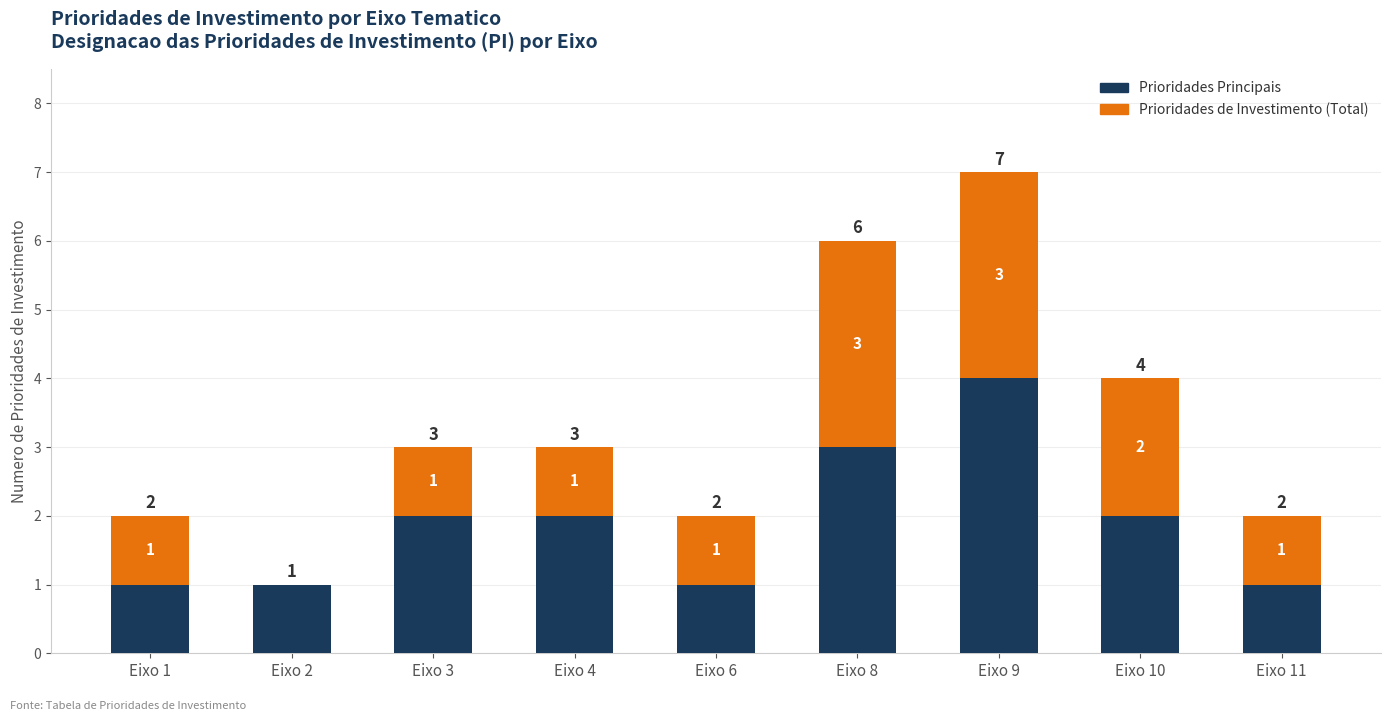

Reading right to left, extract all data points from this chart.

Total de Prioridades de Investimento: Eixo 11=2	Eixo 10=4	Eixo 9=7	Eixo 8=6	Eixo 6=2	Eixo 4=3	Eixo 3=3	Eixo 2=1	Eixo 1=2
Prioridades Principais: Eixo 11=1	Eixo 10=2	Eixo 9=4	Eixo 8=3	Eixo 6=1	Eixo 4=2	Eixo 3=2	Eixo 2=1	Eixo 1=1